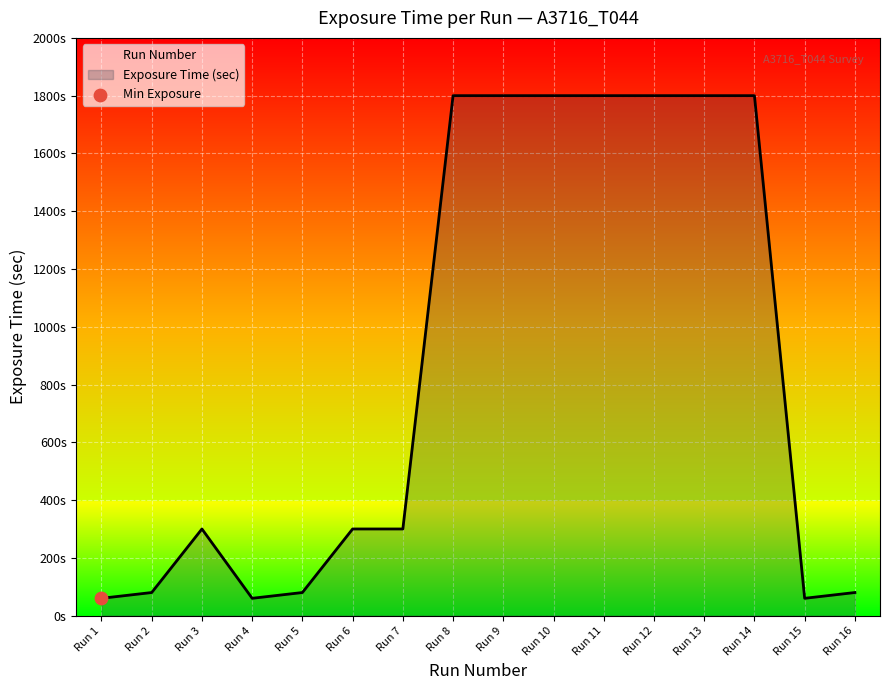

Approximately how many times larger is the value at Run 1 compared to Run 3?

0.2